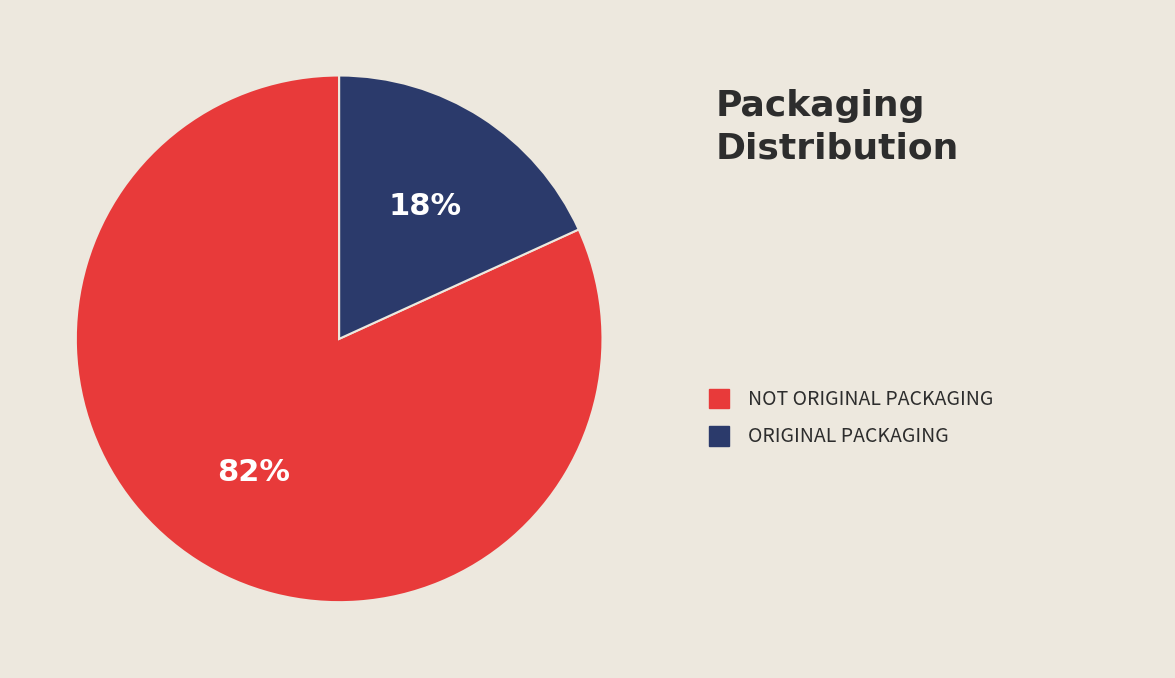

To the nearest percent, what is the difference between the largest and smallest slice percentages?

64%